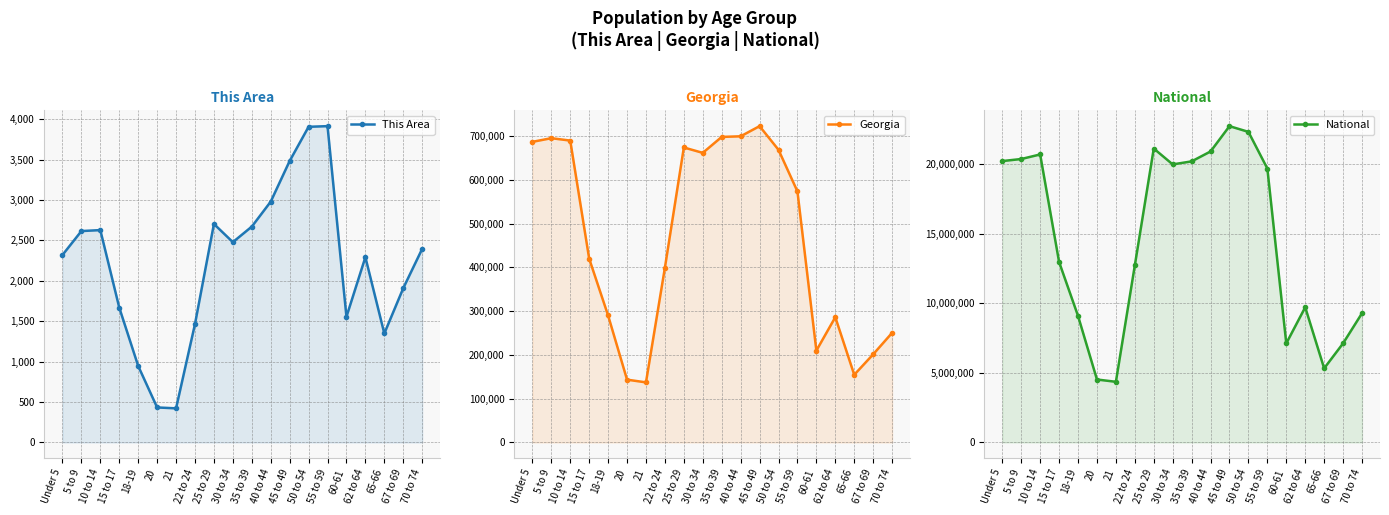

Reading left to right, list all the values displayed in this chart.

This Area: 2319	2615	2627	1668	946	433	422	1465	2703	2478	2670	2979	3482	3905	3913	1555	2292	1348	1908	2395
Georgia: 686785	695161	689684	419922	290077	143471	137251	399358	673935	661625	698059	699481	722661	668591	573551	209870	286136	154645	201362	250422
National: 20201362	20348657	20677194	12954254	9086089	4519129	4354294	12712576	21101849	19962099	20179642	20890964	22708591	22298125	19664805	7113727	9704197	5319902	7115361	9278166